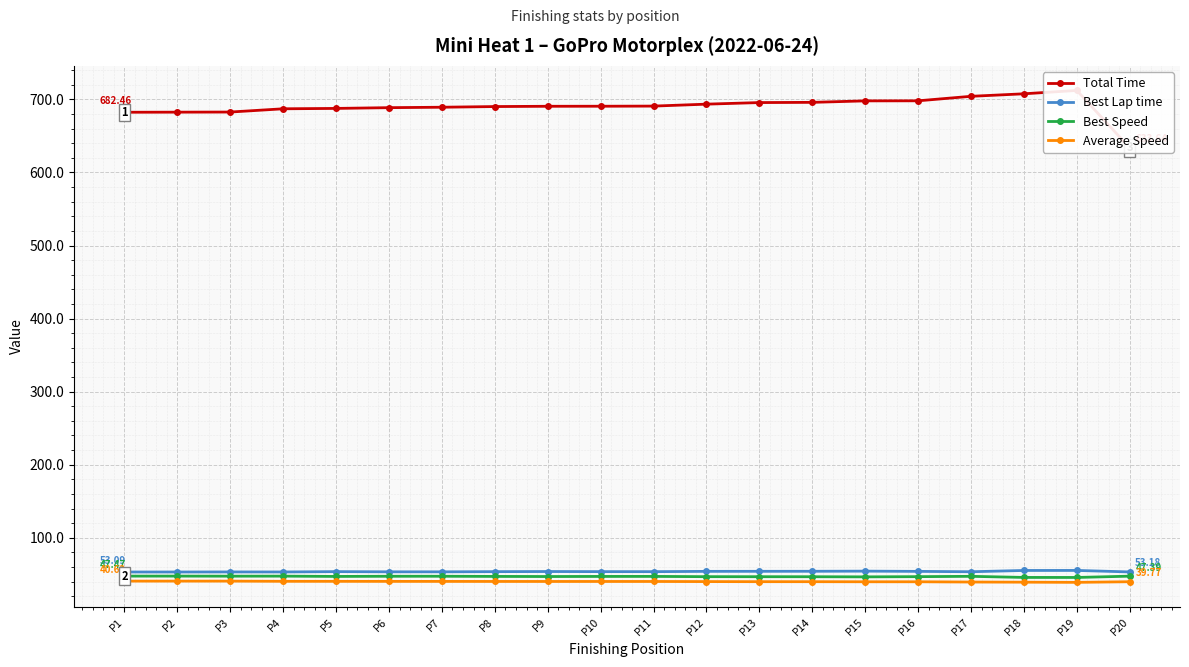

At which category does Total Time reach its first local peak?

P19